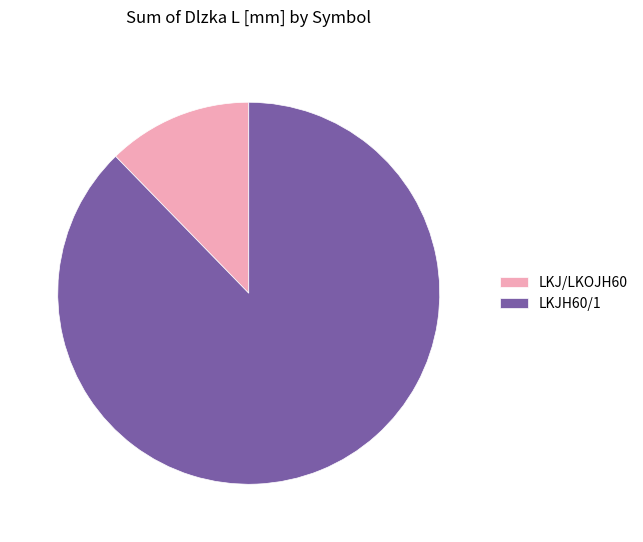

Which category accounts for the majority?

LKJH60/1